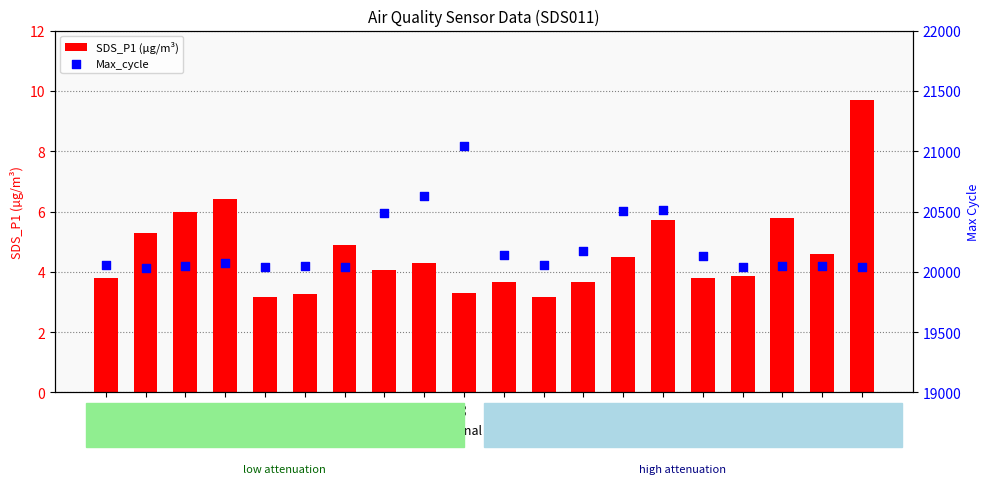

What is the total value across all series at -61?

20040.3